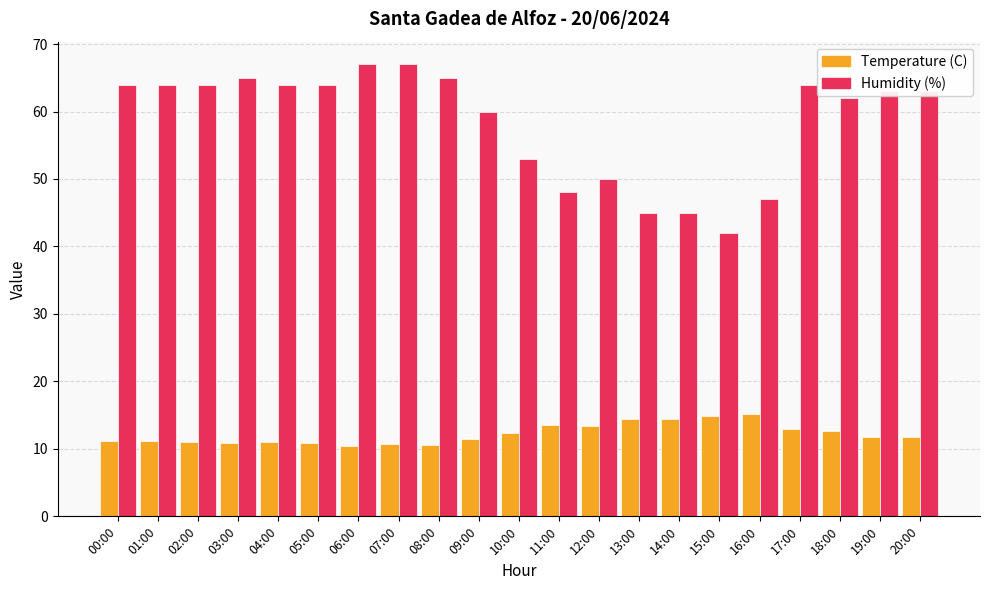

Rank the series by their average value, from lowest to highest.

Temperature (C), Humidity (%)